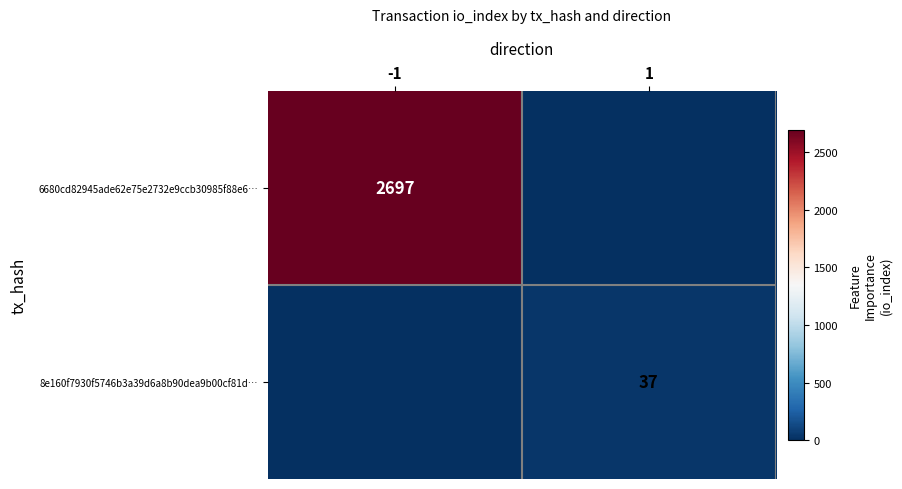

Is it true that 8e160f7930f5746b3a39d6a8b90dea9b00cf81d… equals 22 at 1?

False